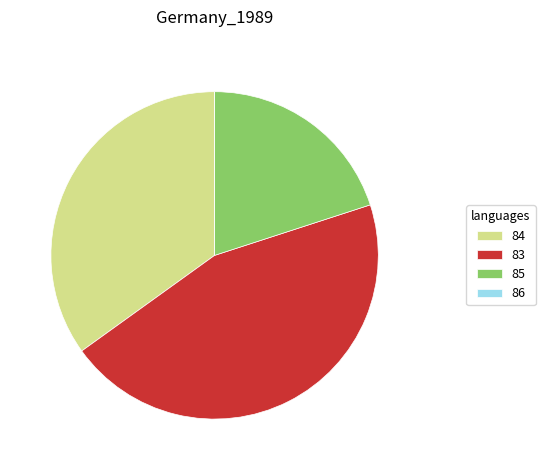

Which slice is the largest?

83